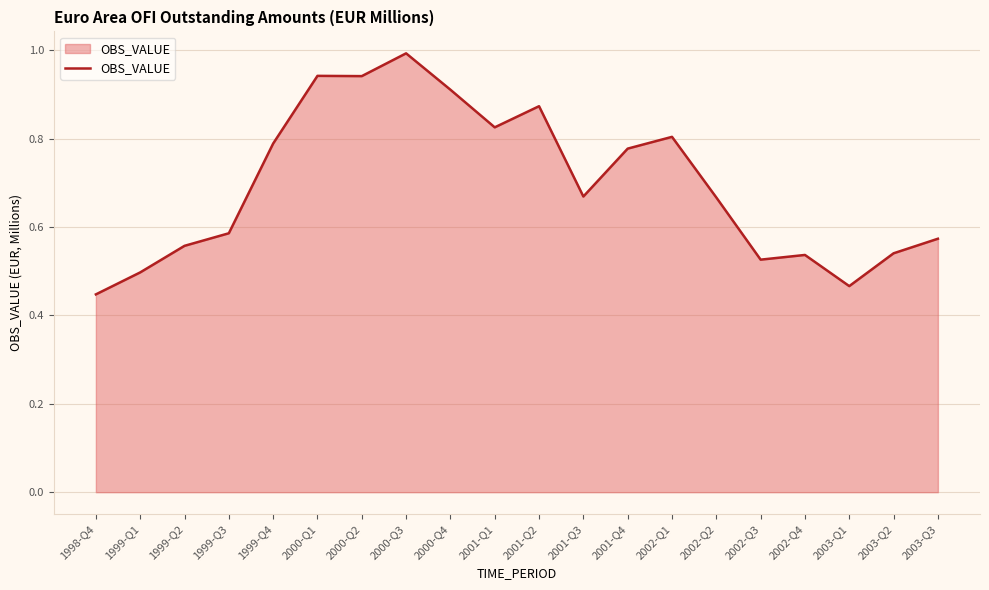

Which has a higher value, 2001-Q2 or 2000-Q3?

2000-Q3